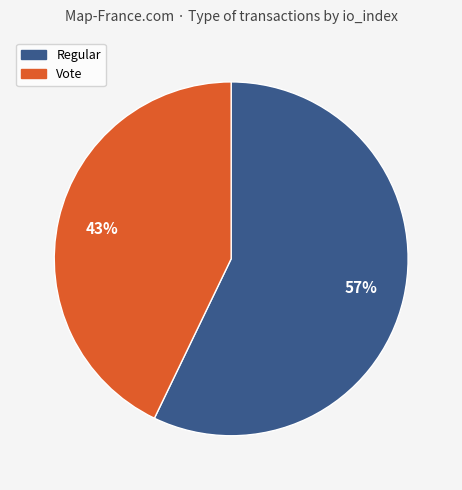

Combined, do Vote and Regular account for over 50%?

Yes